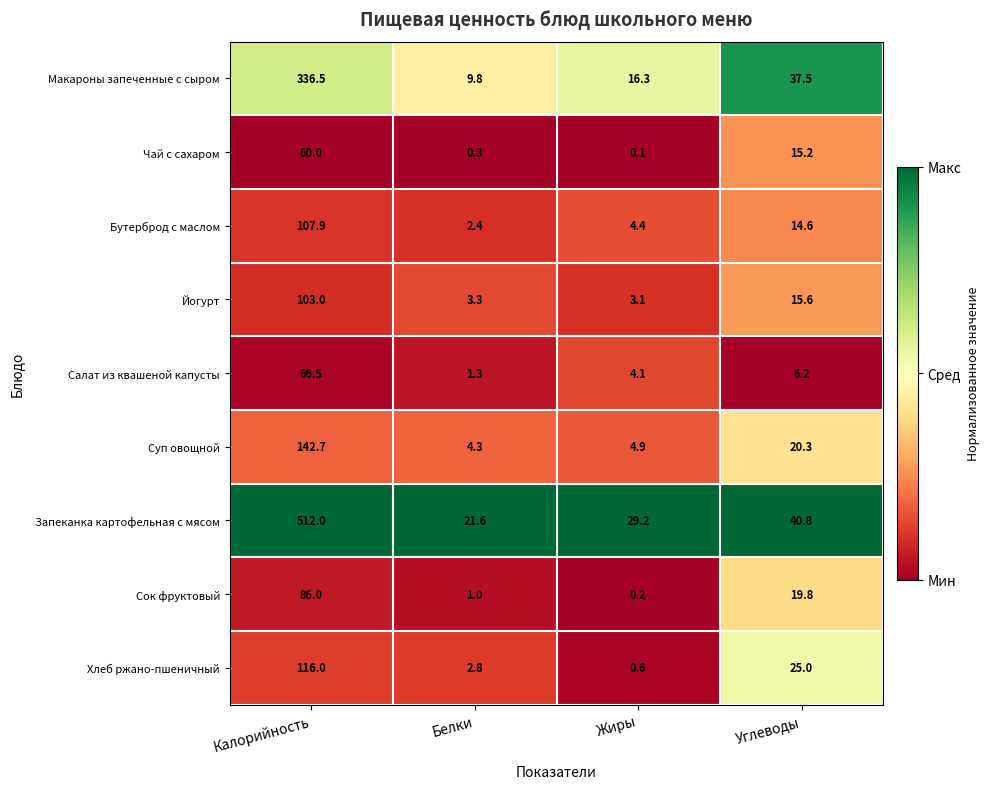

What is the spread (max minus min) of values at Калорийность?

452.0